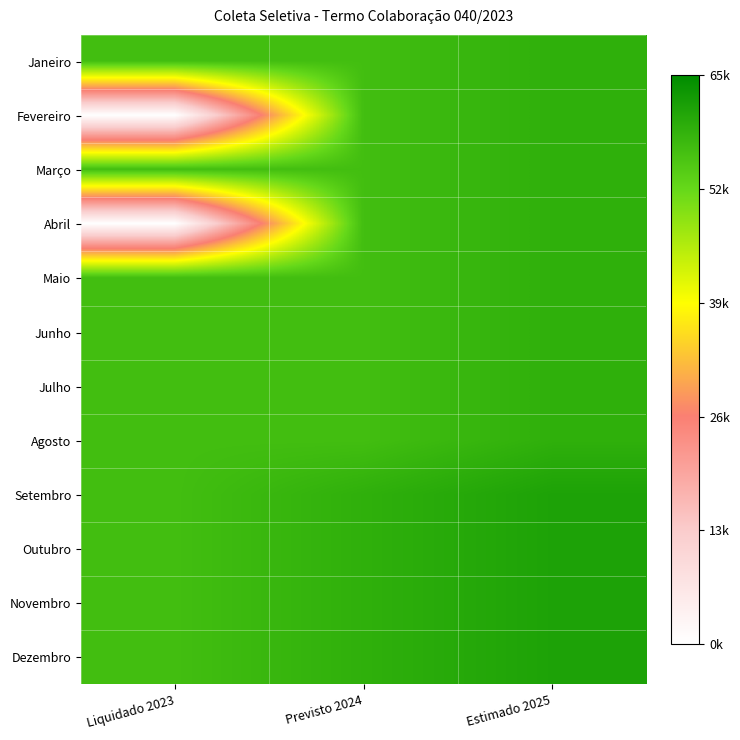

What is the difference between the highest and lowest values at Estimado 2025?

2305.2